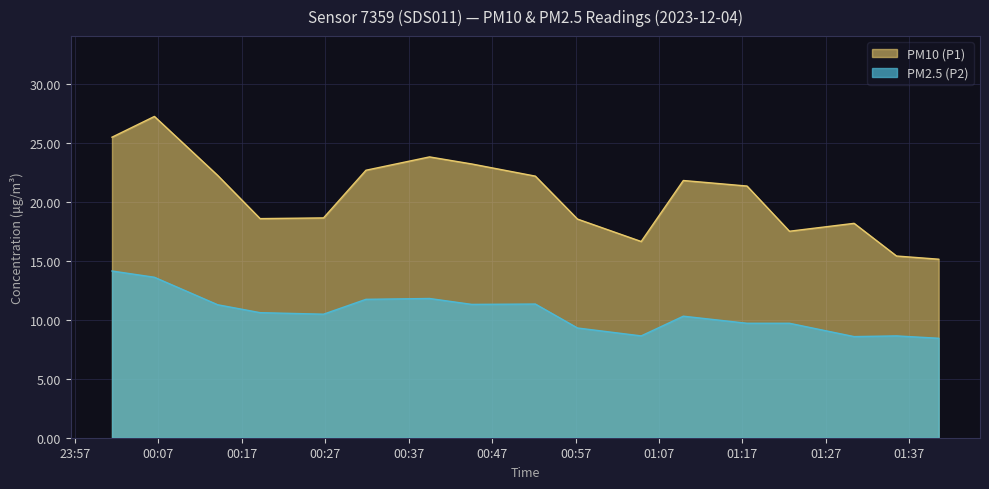

What is the total value across all series at 2023-12-04T01:17:33?

31.0